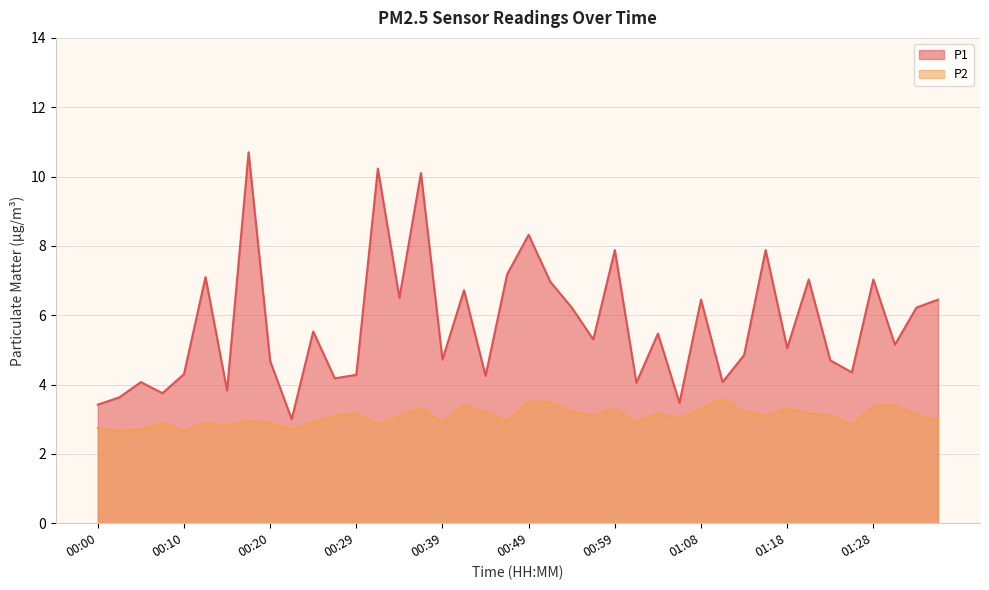

Where does the P1 series first go above 5?

00:12